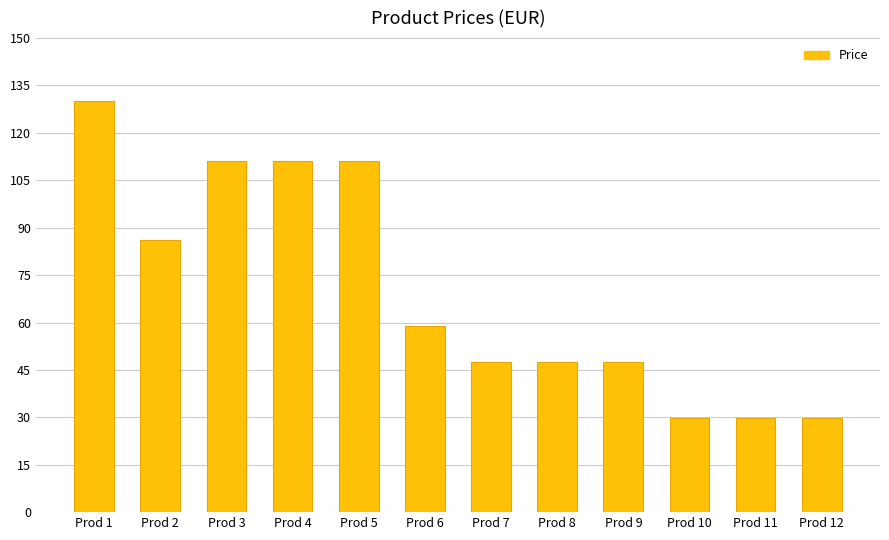

What is the ratio of the value at Prod 10 to the value at Prod 2?

0.3